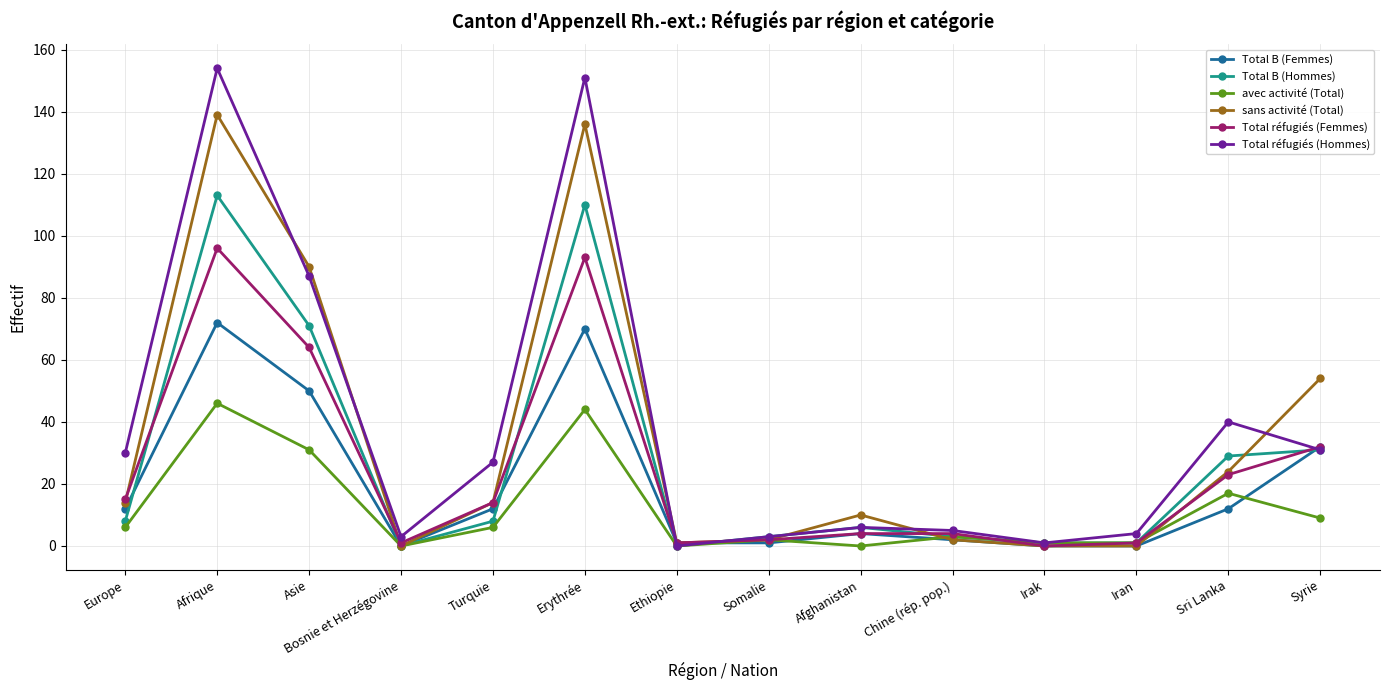

How many data points does each series have?

14